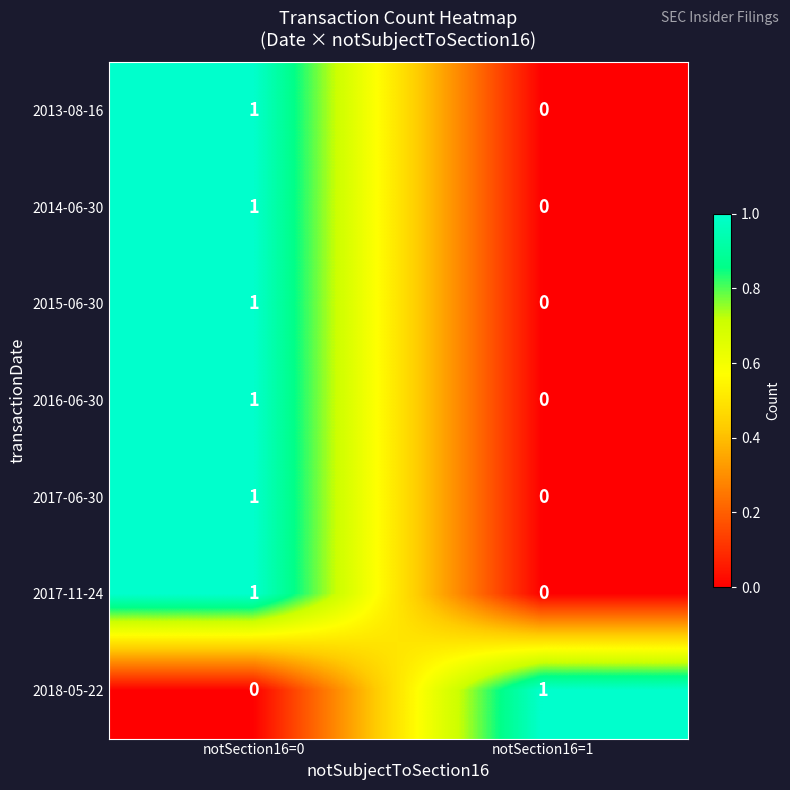

Which category has the lowest value in the 2016-06-30 series?

notSection16=1